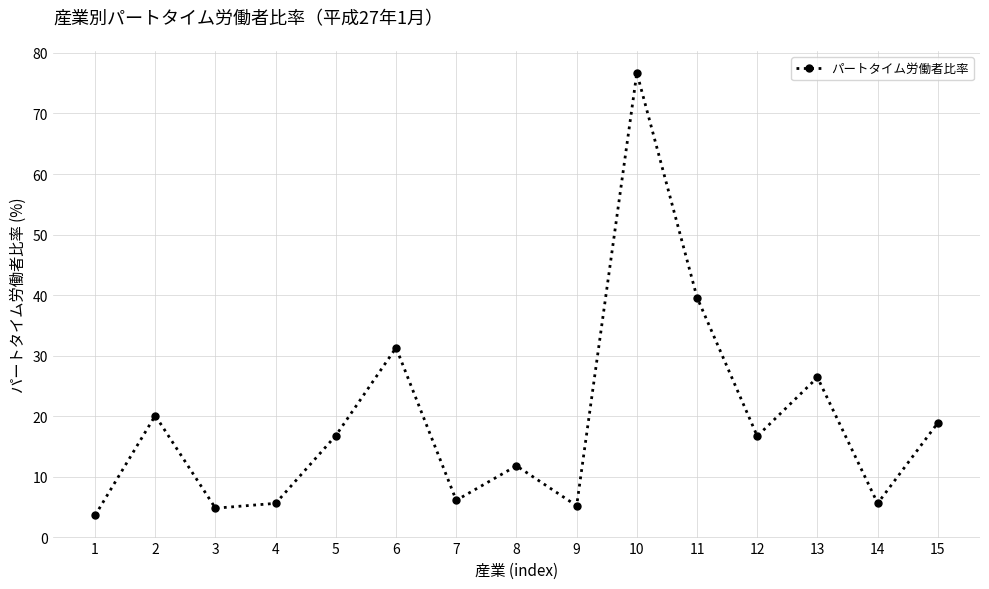

The value at 7 is 6.1. True or false?

True